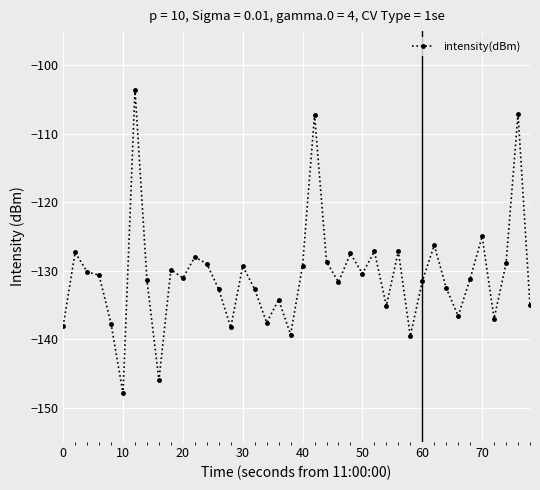

What is the average value?

-130.7